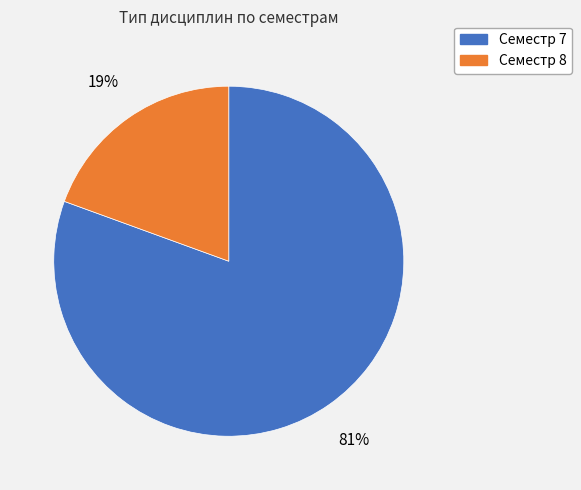

Which slice is the largest?

Семестр 7